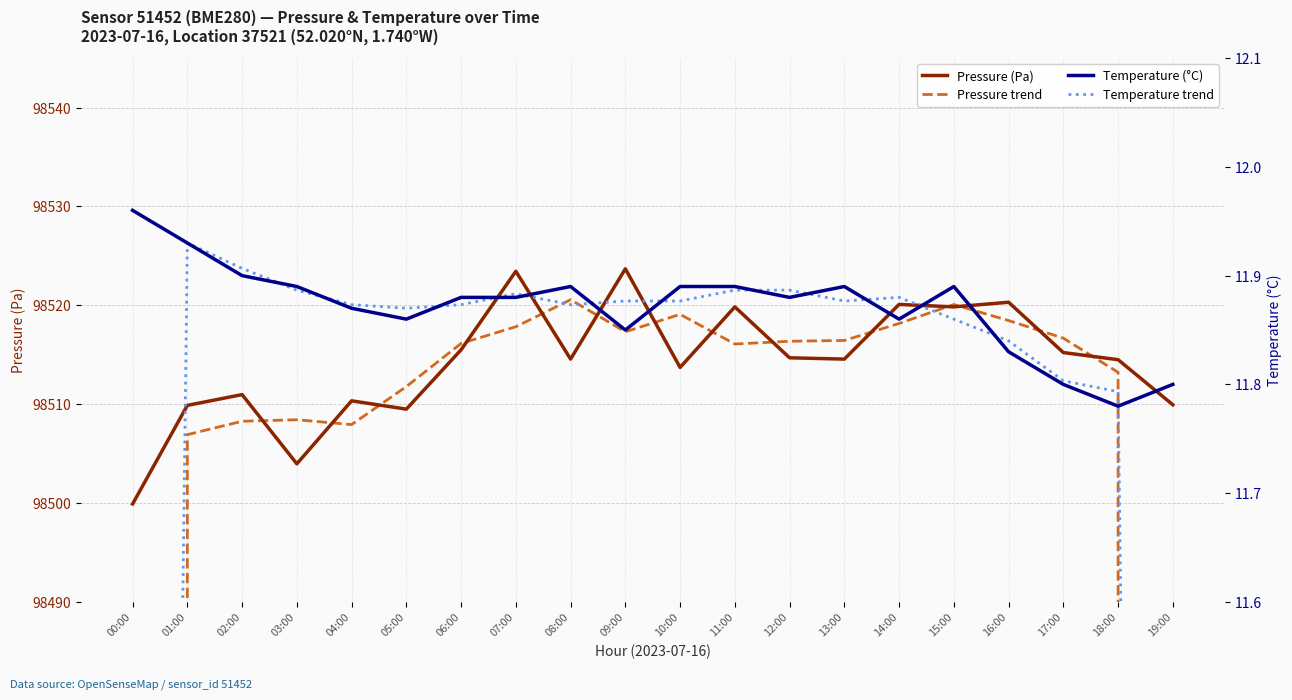

In Pressure (Pa), how many points are lower than both neighbors (excluding endpoints)?

6